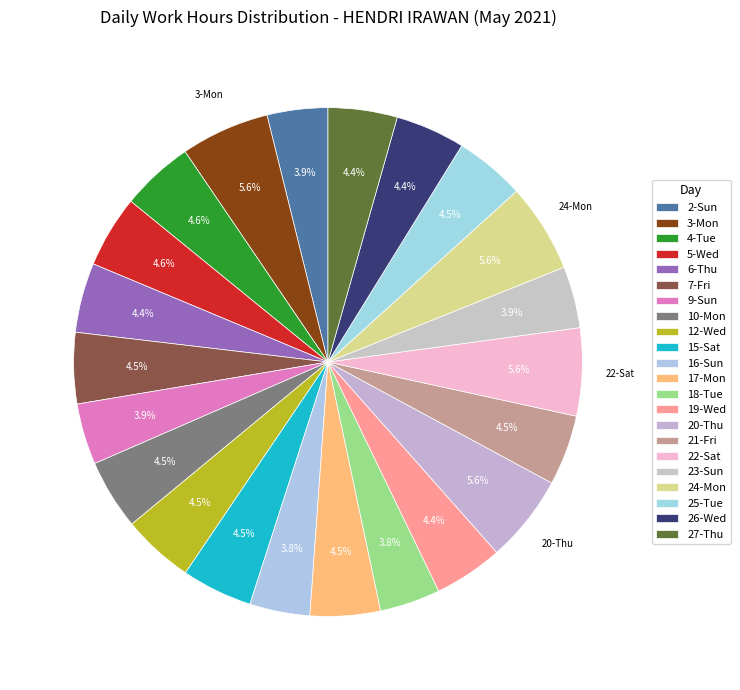

Count the number of slices in the pie.

22